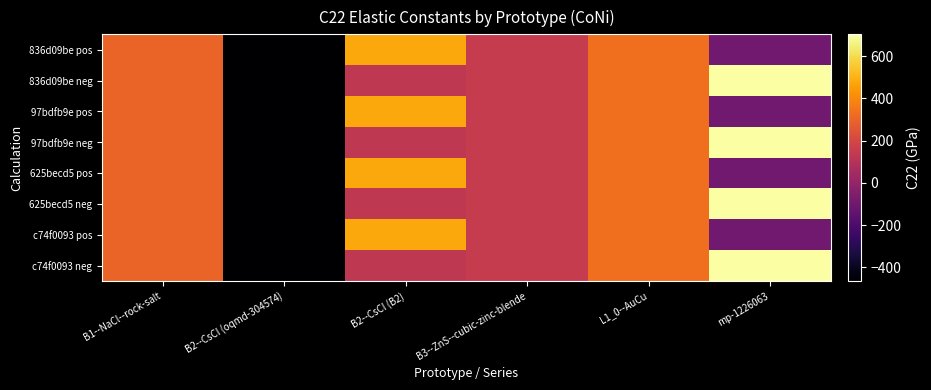

Which label corresponds to the largest value in the chart?

mp-1226063